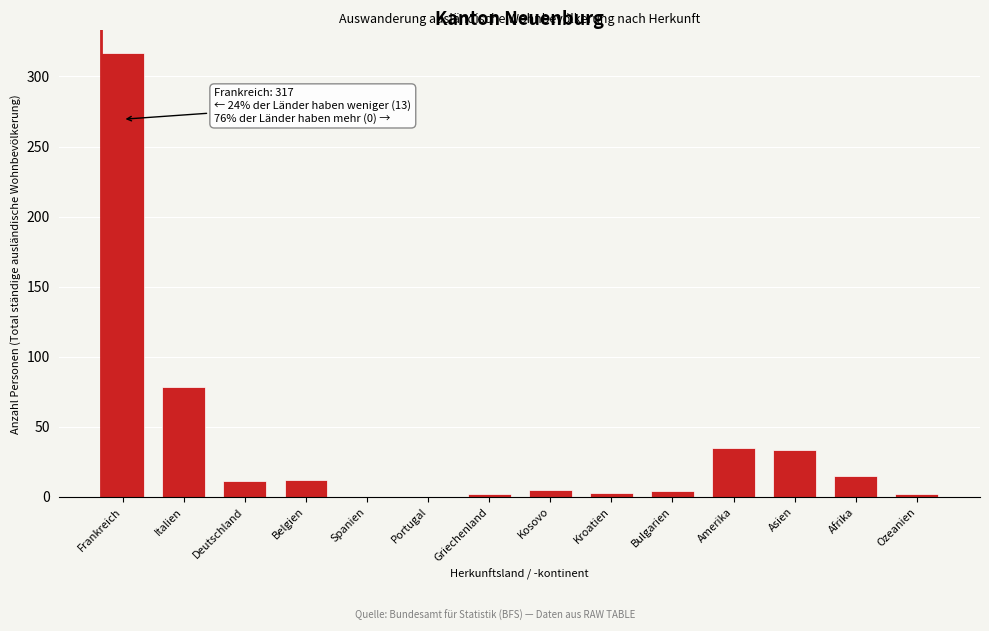

The chart shows a value of 35 at Amerika. True or false?

True